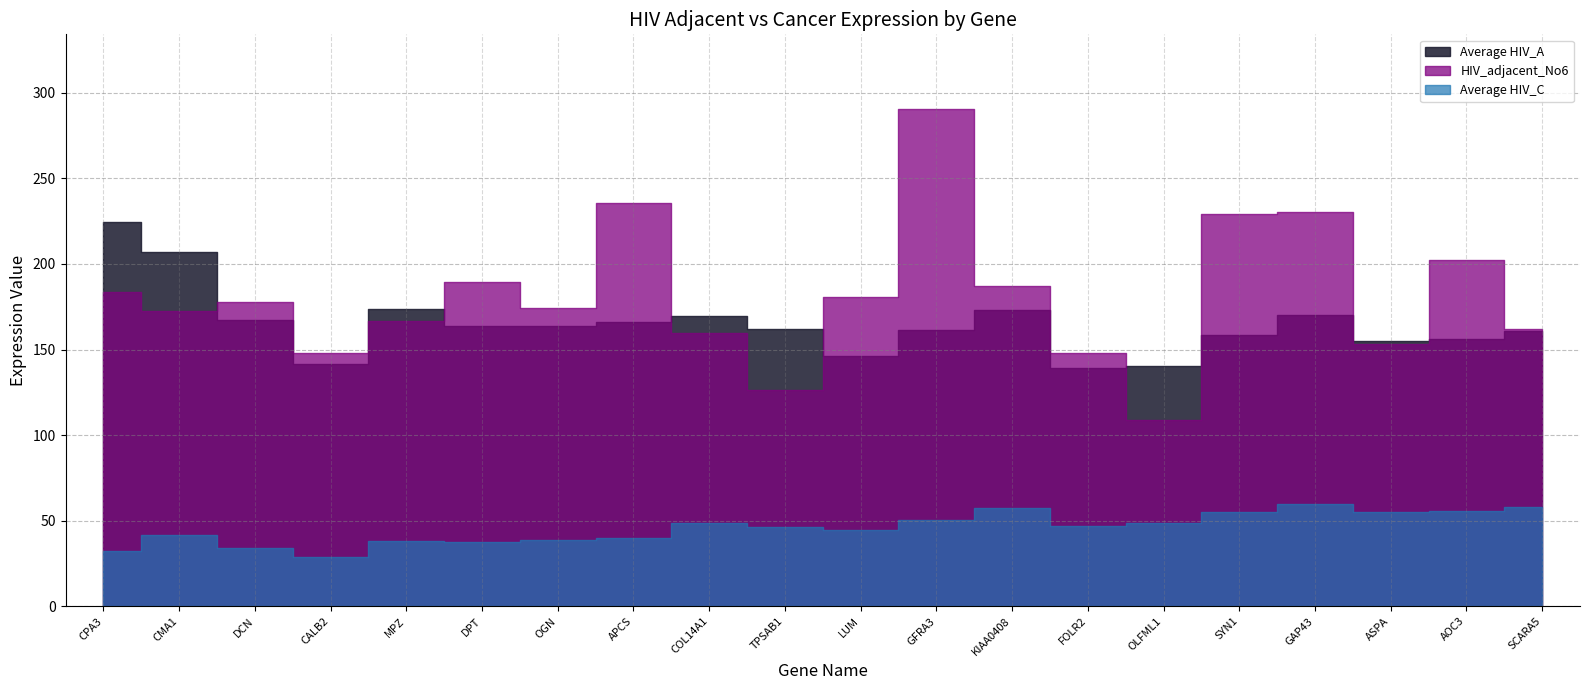

True or false: Average HIV_C and Average HIV_A intersect in this chart.

False